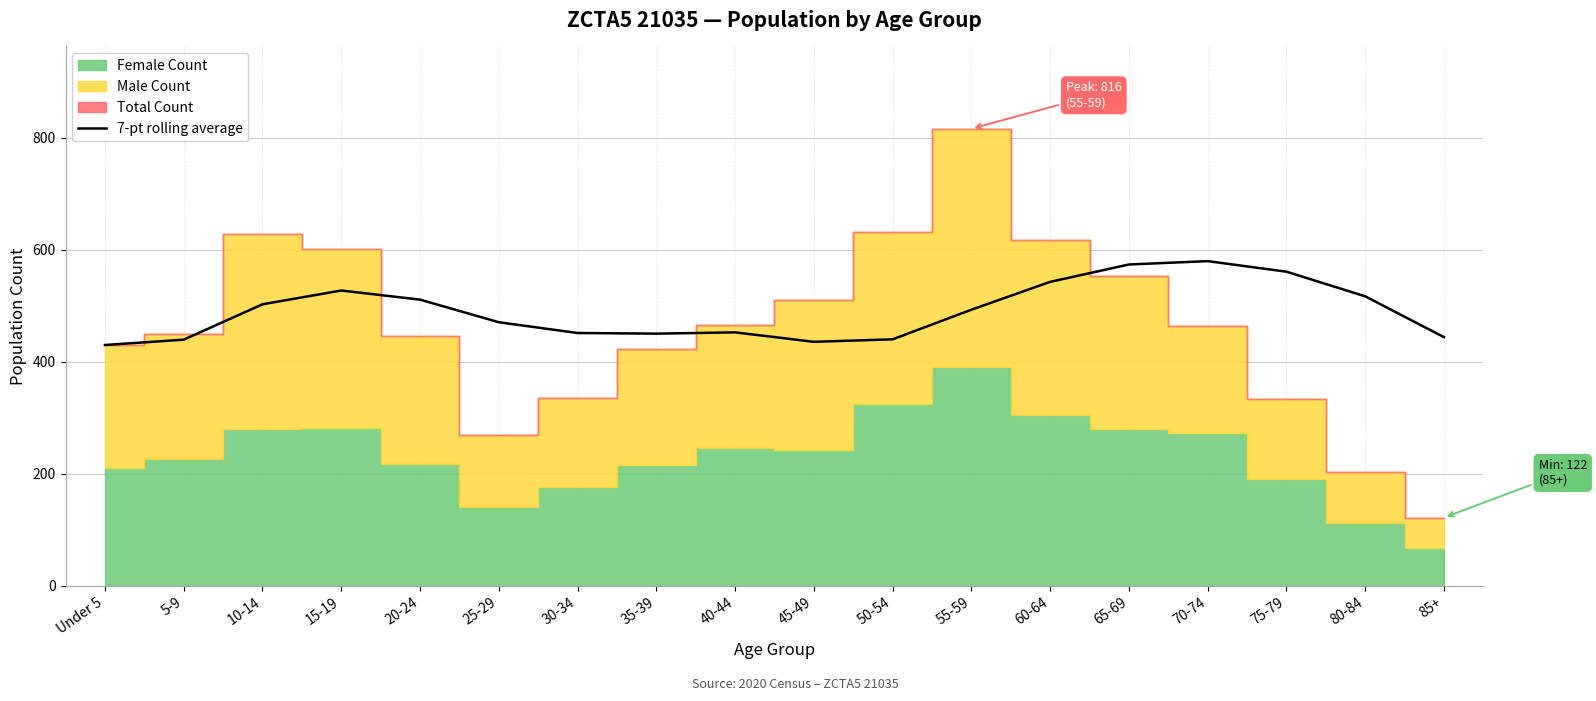

The value at Under 5 is 430.0. True or false?

True